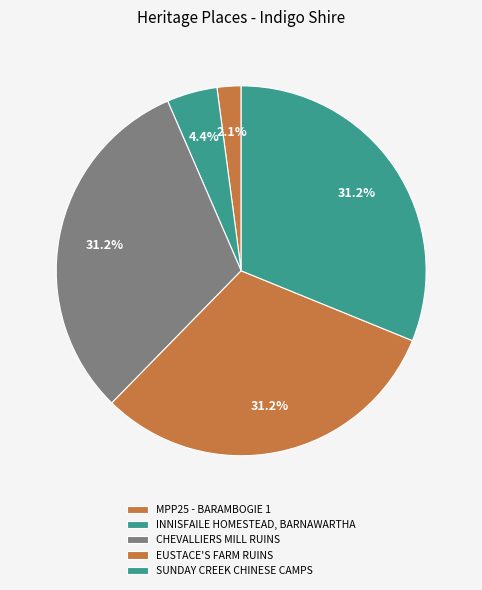

Is it true that INNISFAILE HOMESTEAD, BARNAWARTHA is 4% of the pie?

True